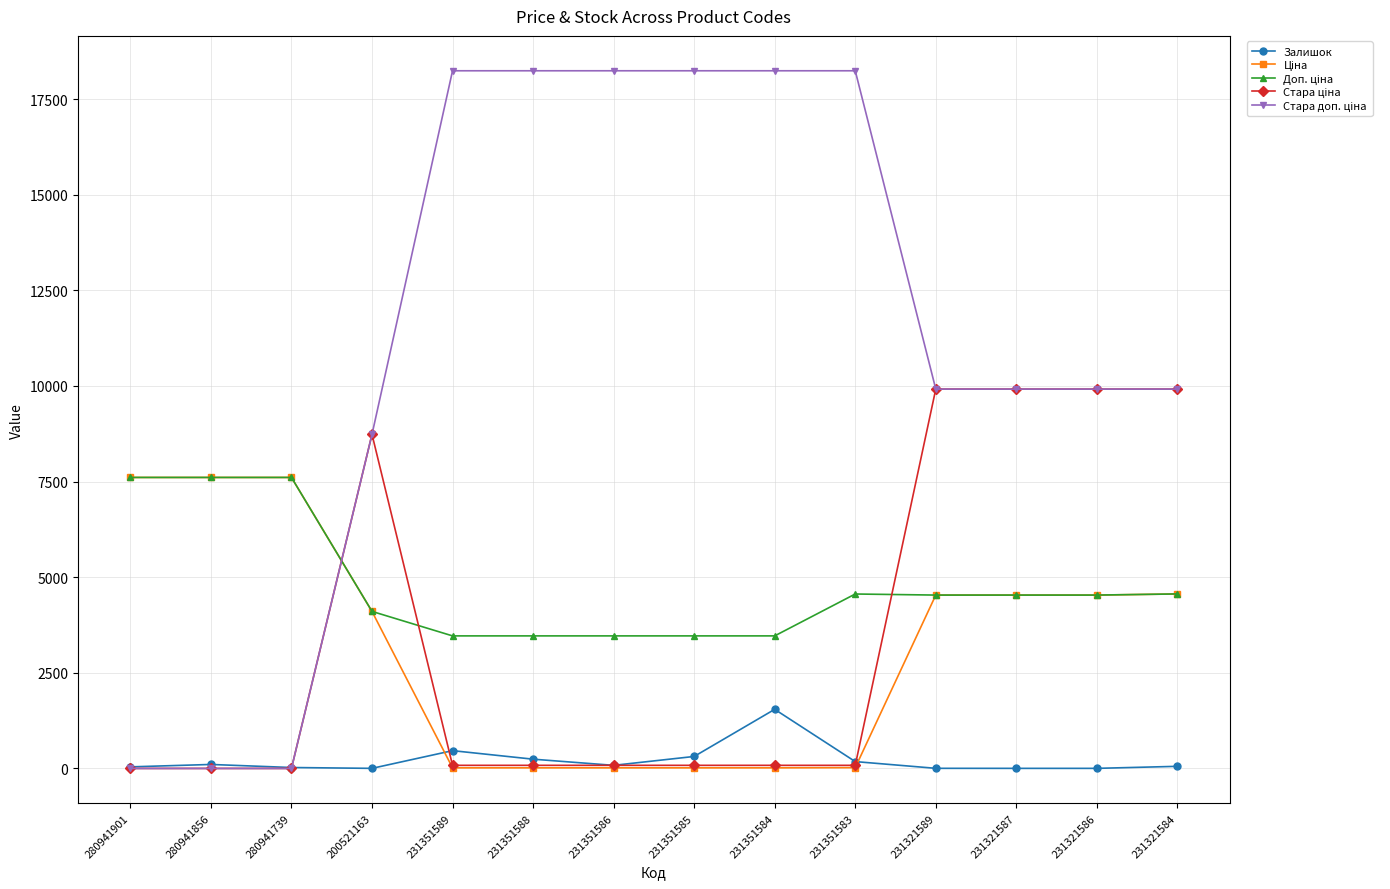

What is the total value across all series at 231321587?

28898.6